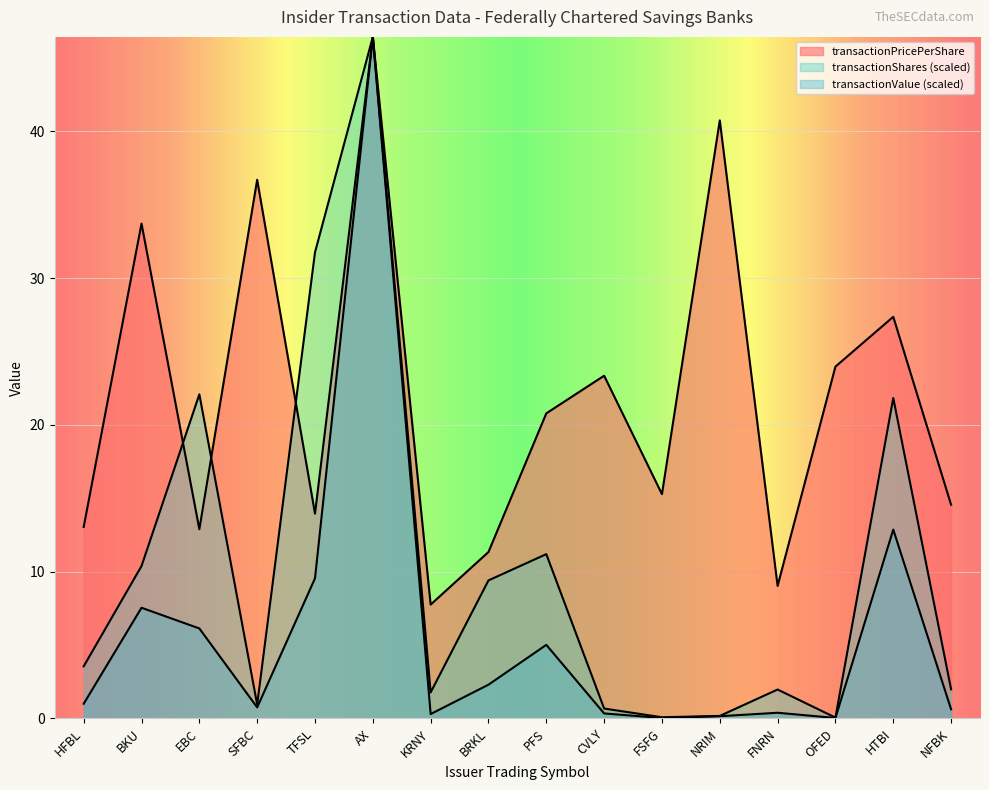

How many categories are shown in the chart?

16